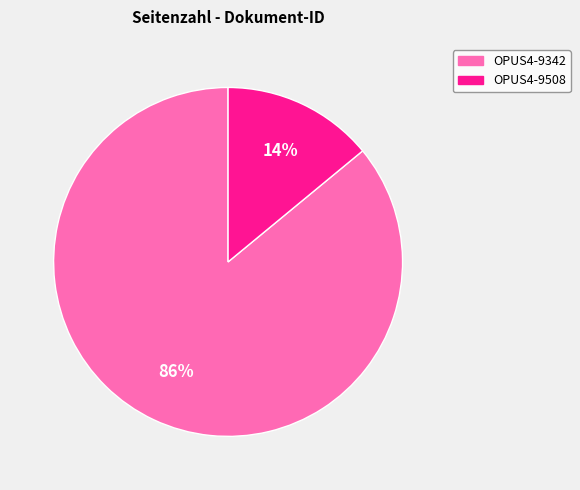

Which category has the smallest portion of the pie?

OPUS4-9508